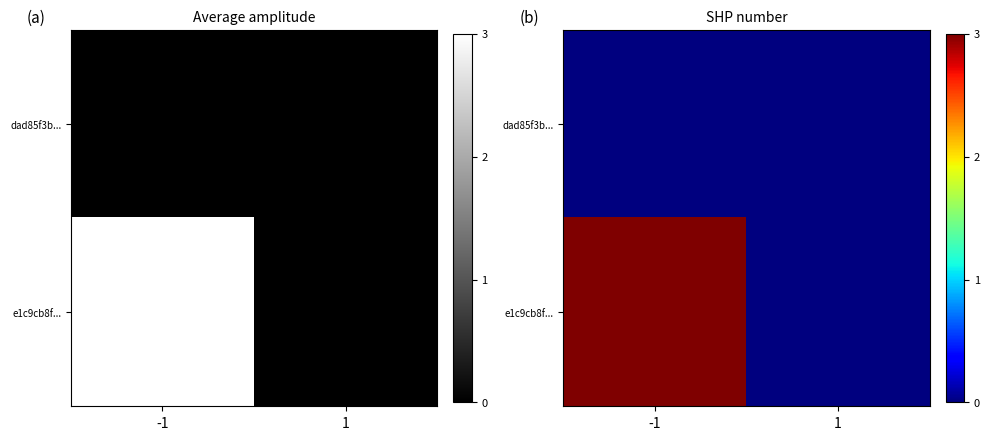

True or false: dad85f3b... has a value of 0 at 1.

True